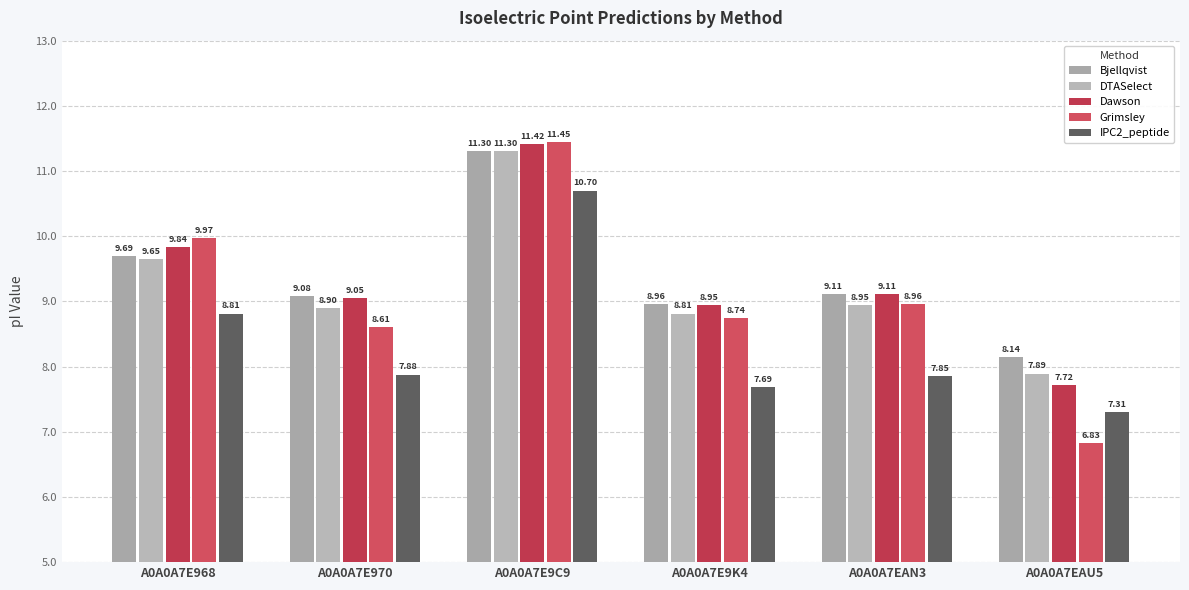

Between A0A0A7E9C9 and A0A0A7EAN3, which series saw the biggest shift?

IPC2_peptide